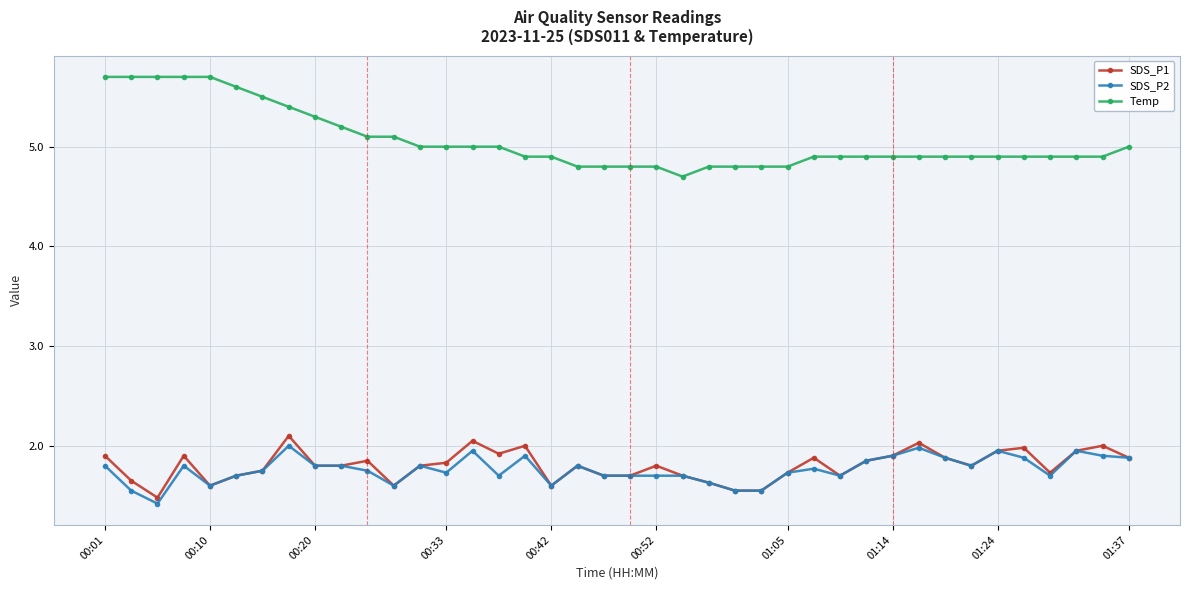

Which series has the largest range (max minus min)?

Temp